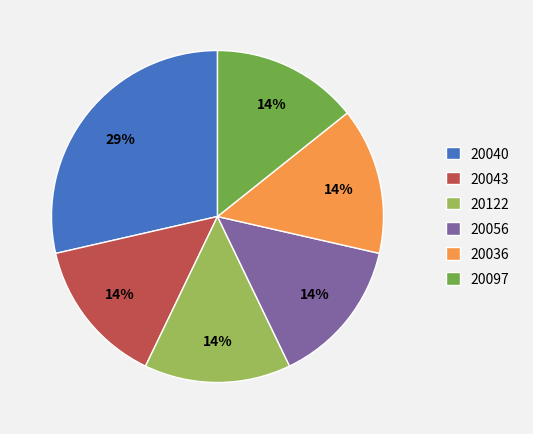

Count the number of slices in the pie.

6